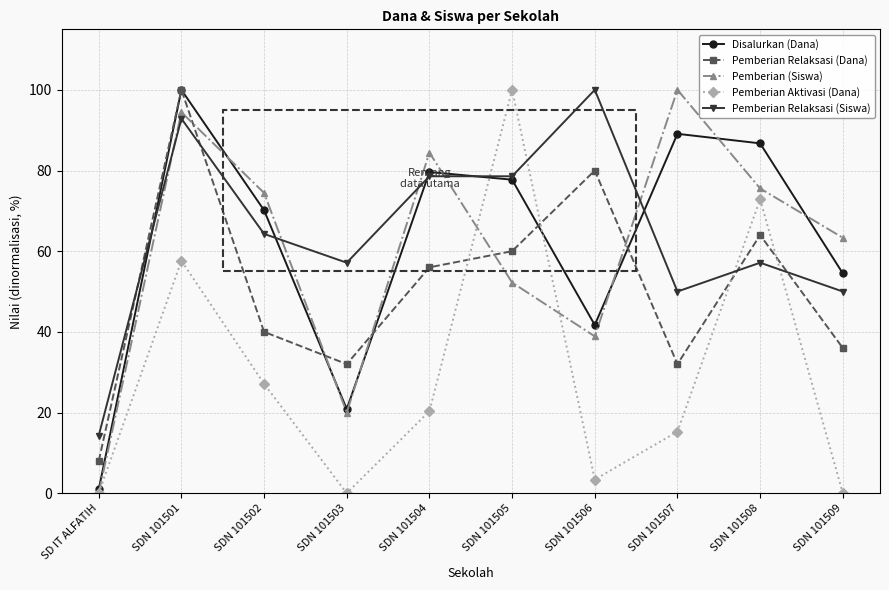

What is the label of the 8th point from the right?

SDN 101502